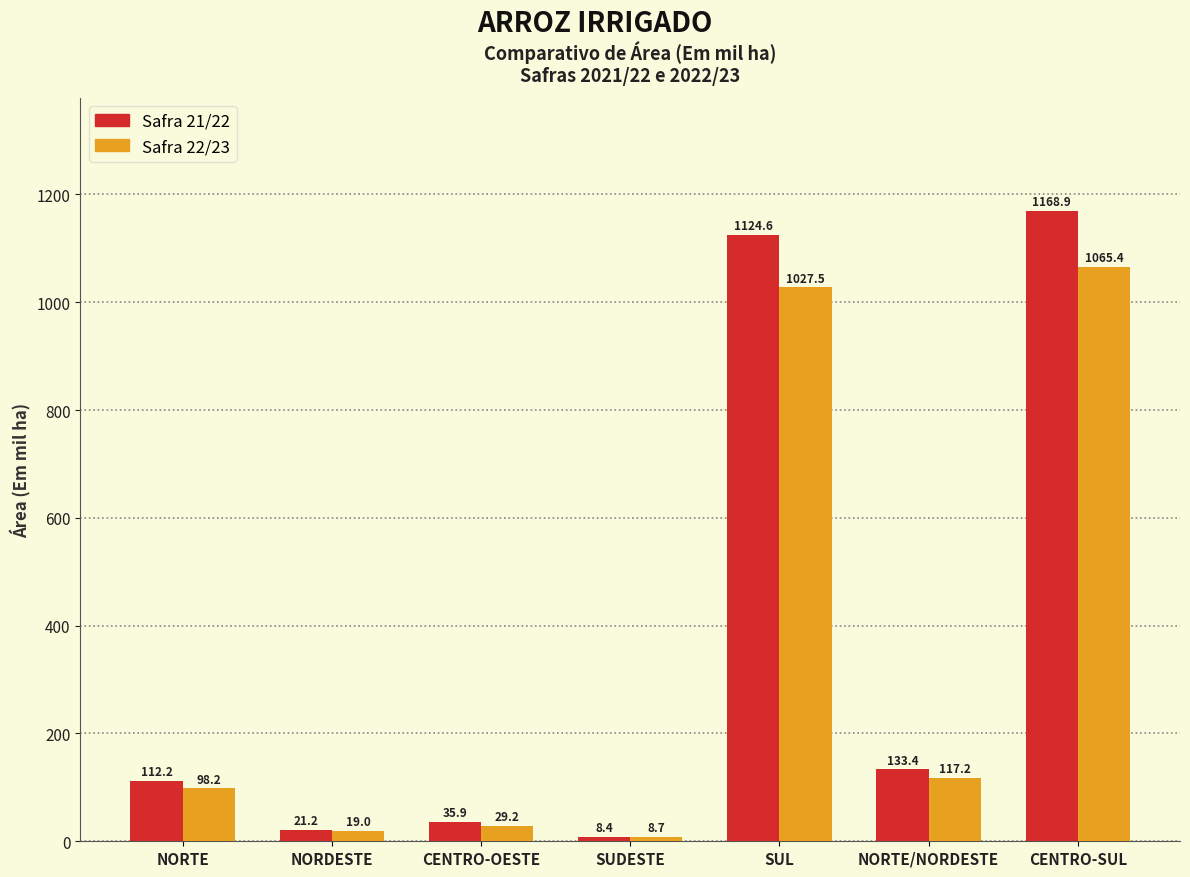

Reading left to right, extract all data points from this chart.

Safra 21/22: NORTE=112.2	NORDESTE=21.2	CENTRO-OESTE=35.9	SUDESTE=8.4	SUL=1124.6	NORTE/NORDESTE=133.4	CENTRO-SUL=1168.9
Safra 22/23: NORTE=98.2	NORDESTE=19.0	CENTRO-OESTE=29.2	SUDESTE=8.7	SUL=1027.5	NORTE/NORDESTE=117.2	CENTRO-SUL=1065.4